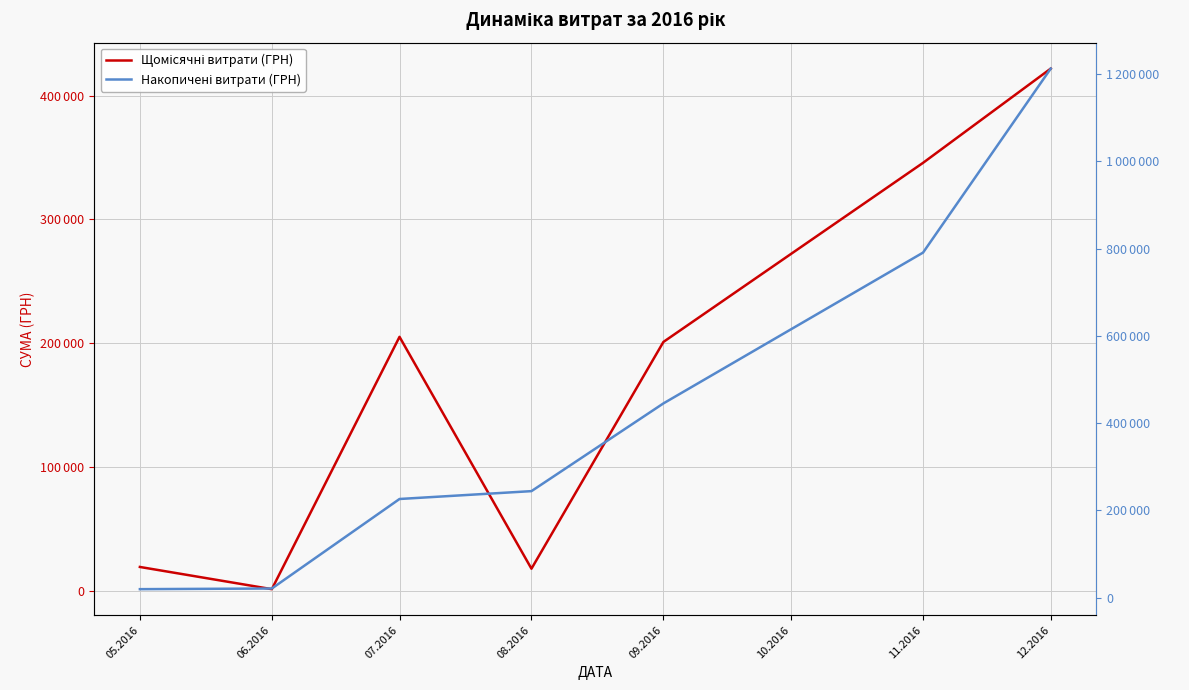

The Накопичені витрати (ГРН) series shows 32440.0 at 06.2016. True or false?

False